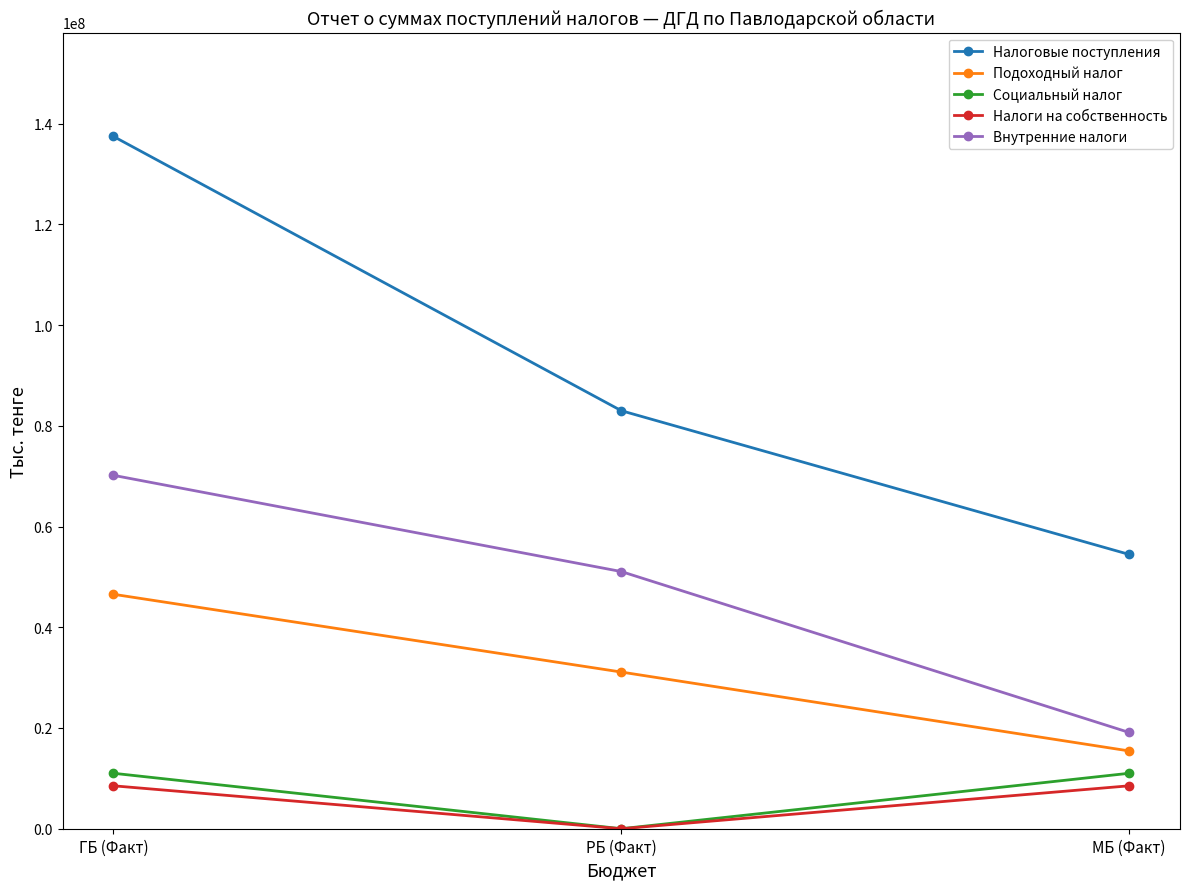

At which category is the sum across all series the highest?

ГБ (Факт)